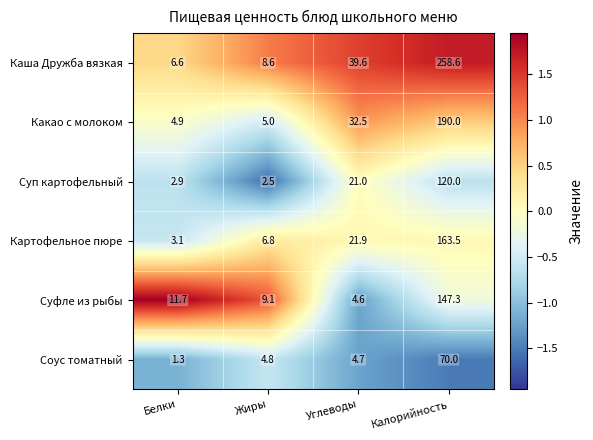

What is the average value of the Каша Дружба вязкая series?

78.4